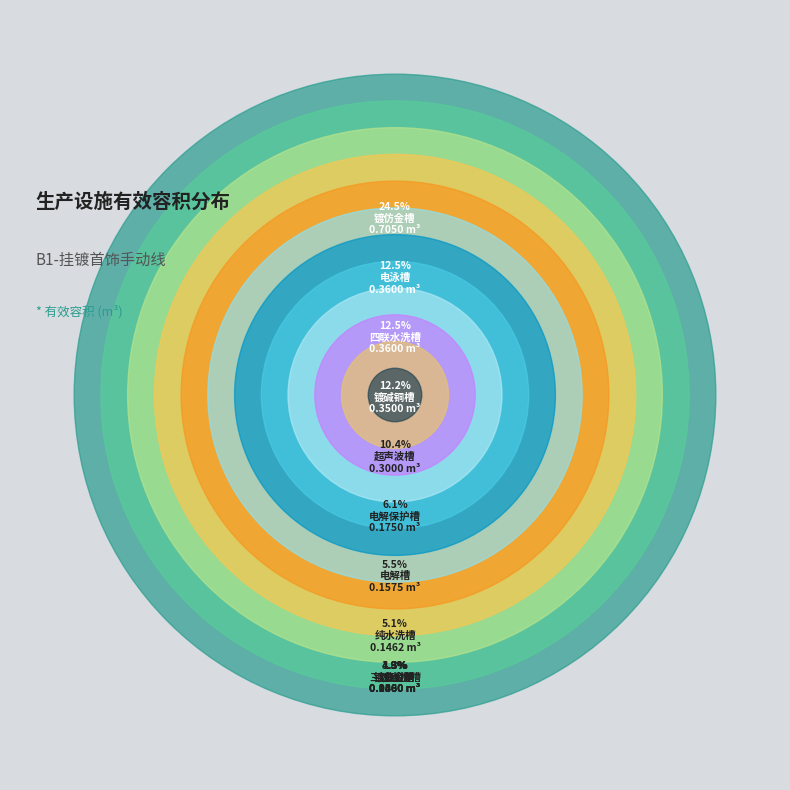

To the nearest percent, what is the difference between the 镀仿金槽 and 镀黄金槽 slice percentages?

20%